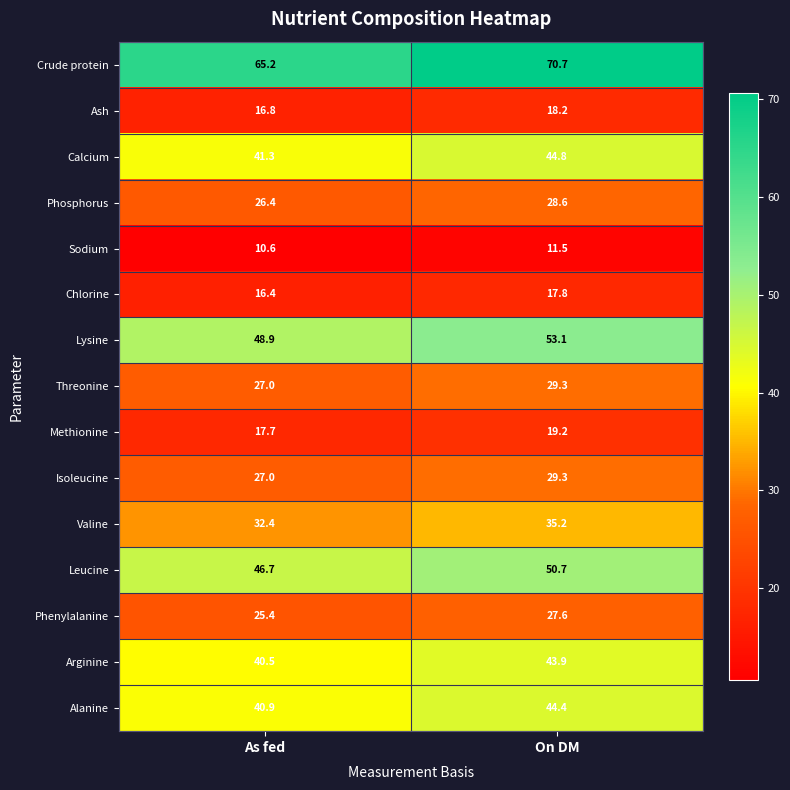

At which category is the sum across all series the highest?

On DM